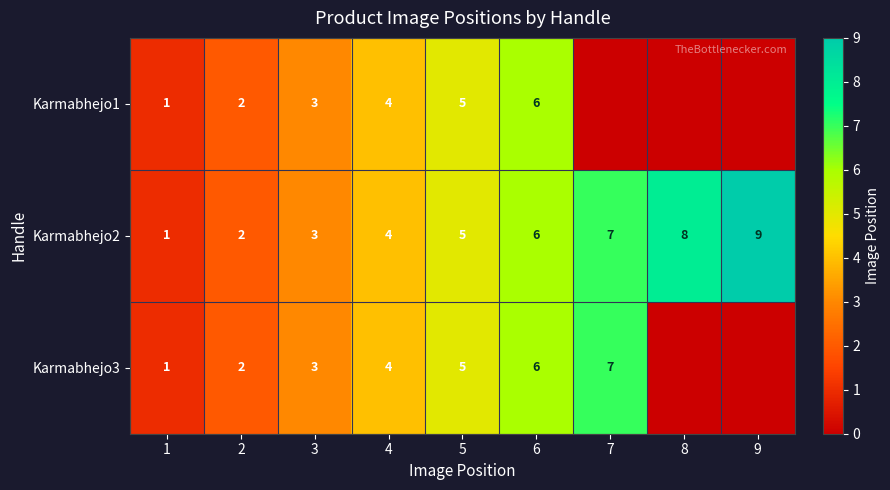

What is the difference between the Karmabhejo2 values at 9 and 4?

5